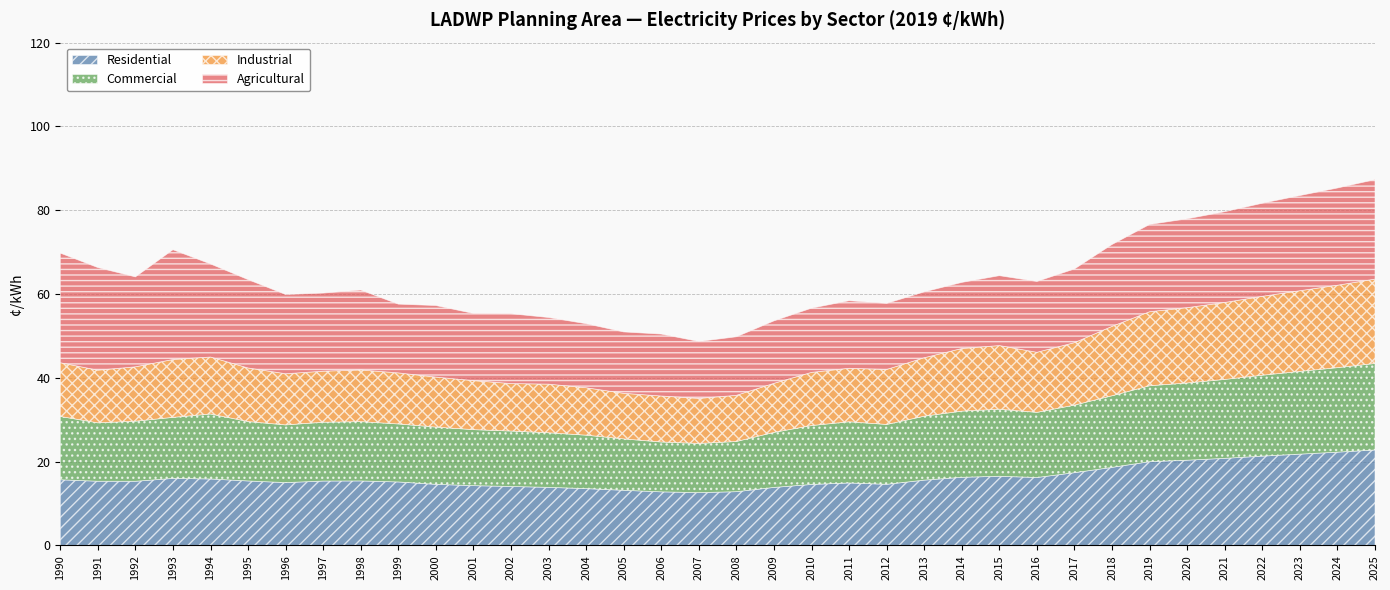

True or false: Commercial has more than 1 points higher than both neighbors.

True